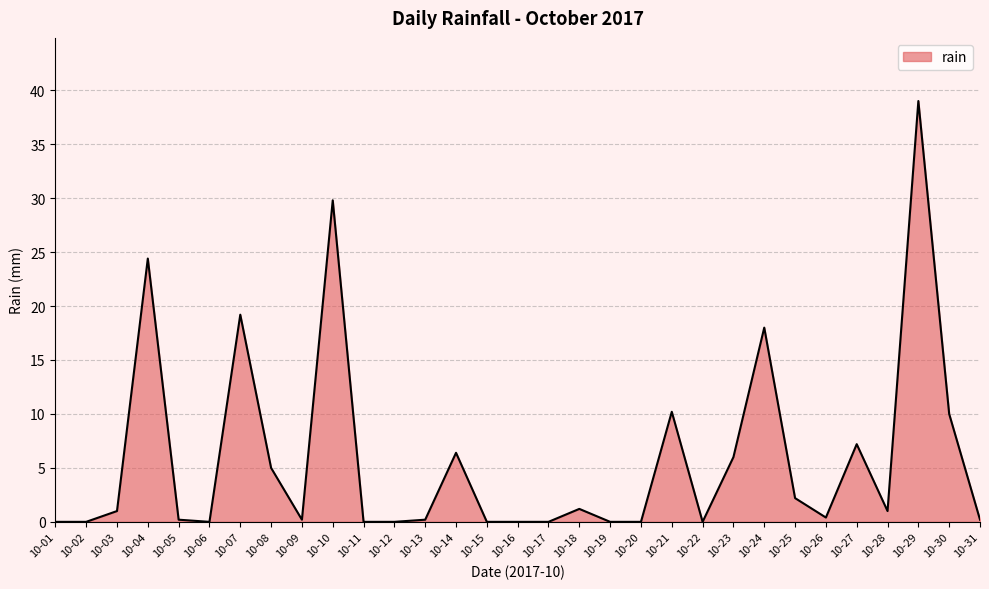

What is the maximum value shown in the chart?

39.0